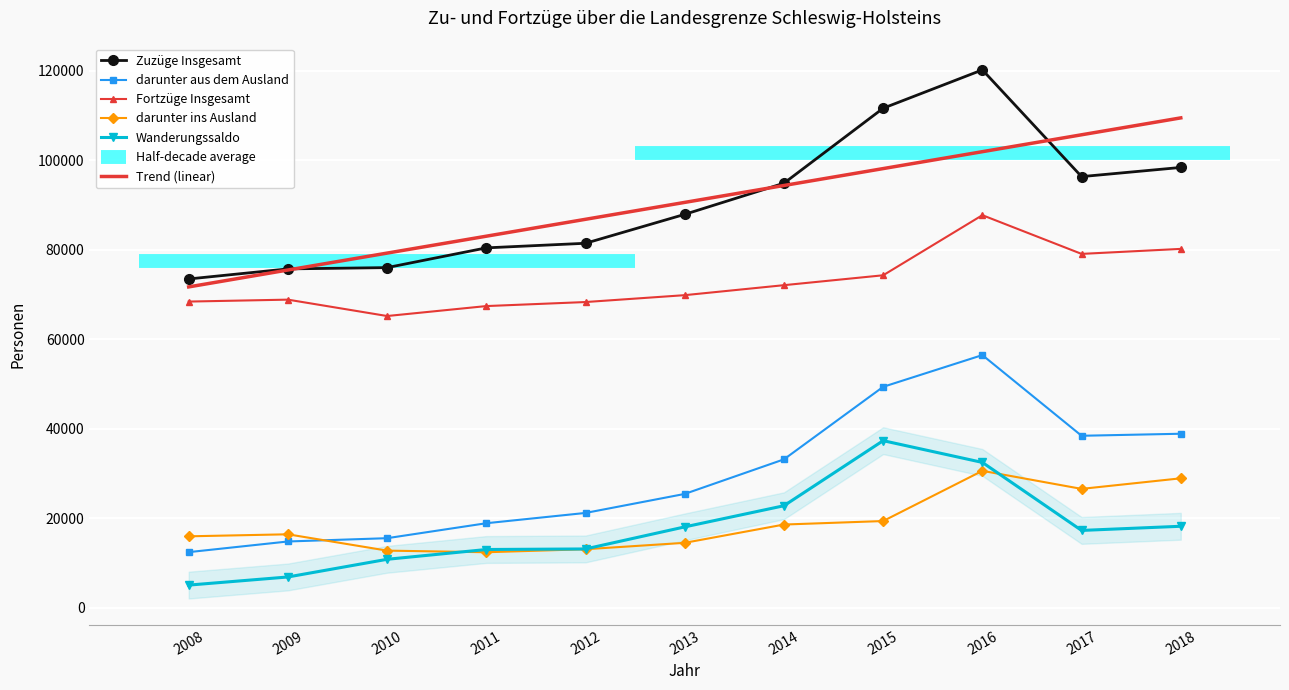

What is the sum of the Wanderungssaldo values at 2009 and 2008?

11926